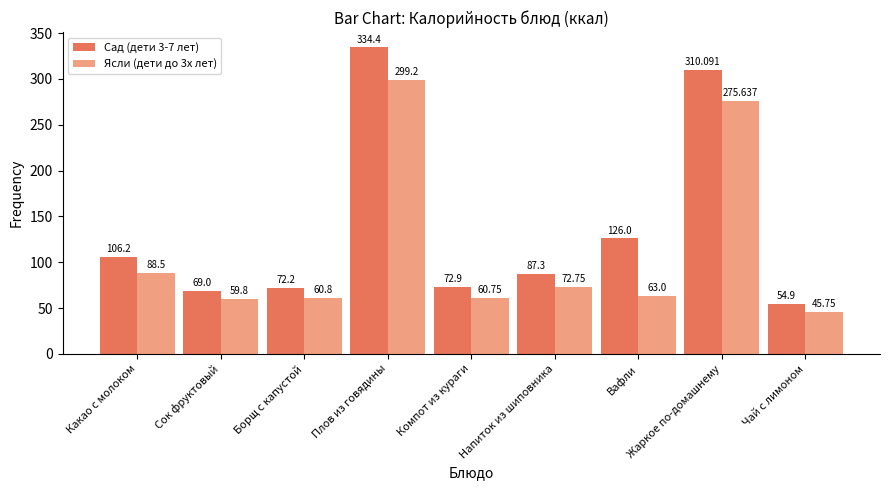

Which series changed the most between Борщ с капустой and Чай с лимоном?

Сад (дети 3-7 лет)